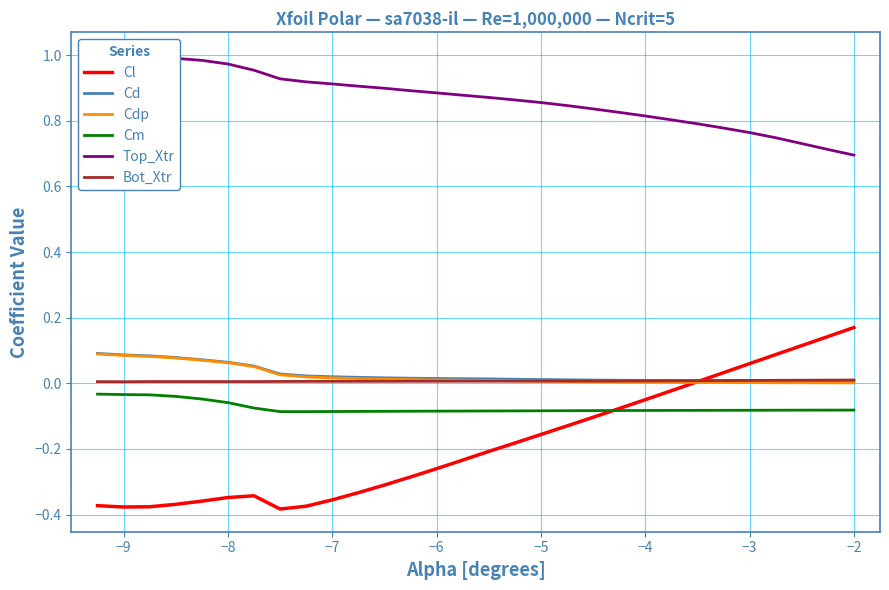

True or false: Bot_Xtr and Cm intersect in this chart.

False